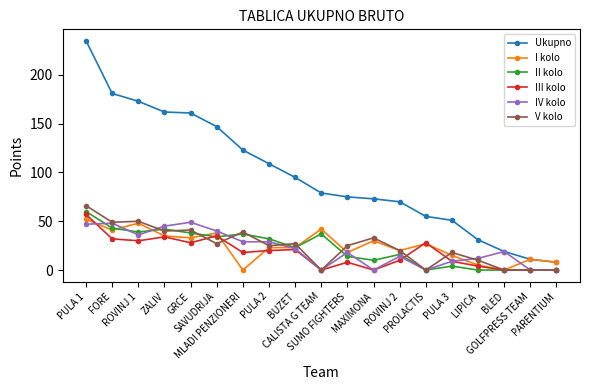

Which series has the largest range (max minus min)?

Ukupno